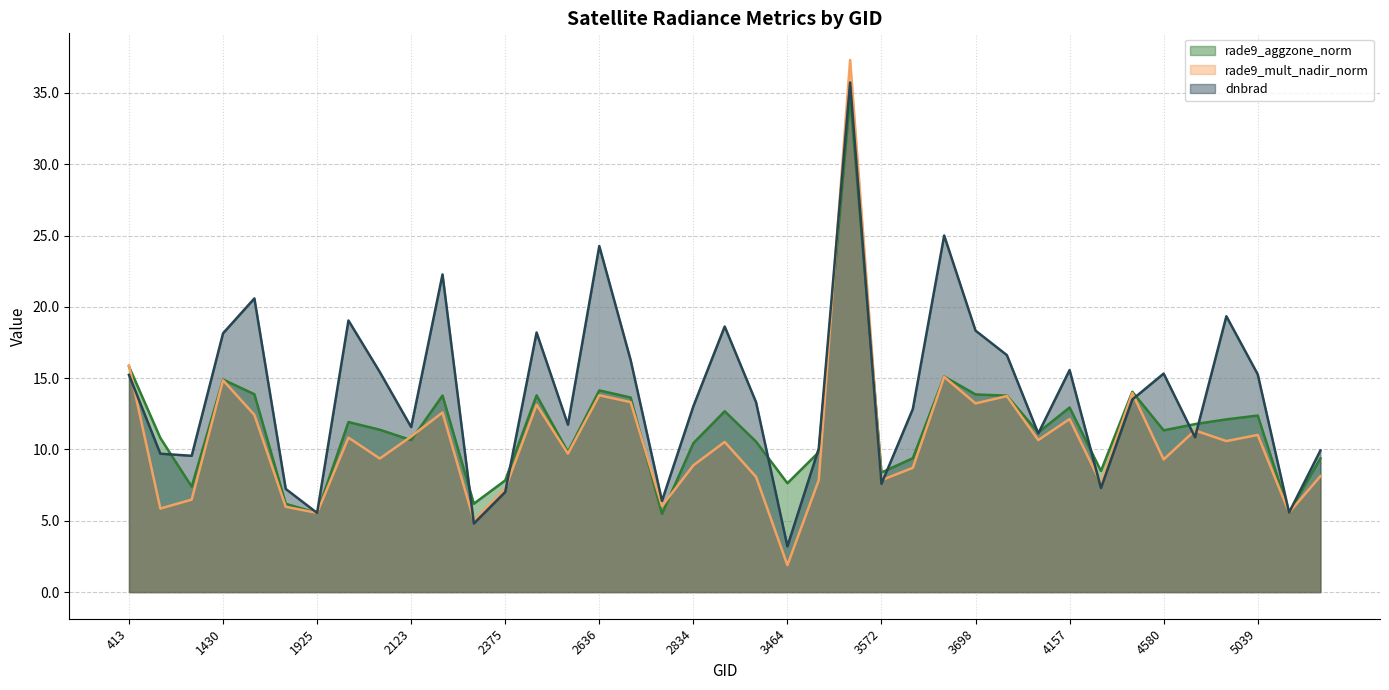

What is the difference between the maximum and second lowest values in the rade9_aggzone_norm (line) series?

29.2